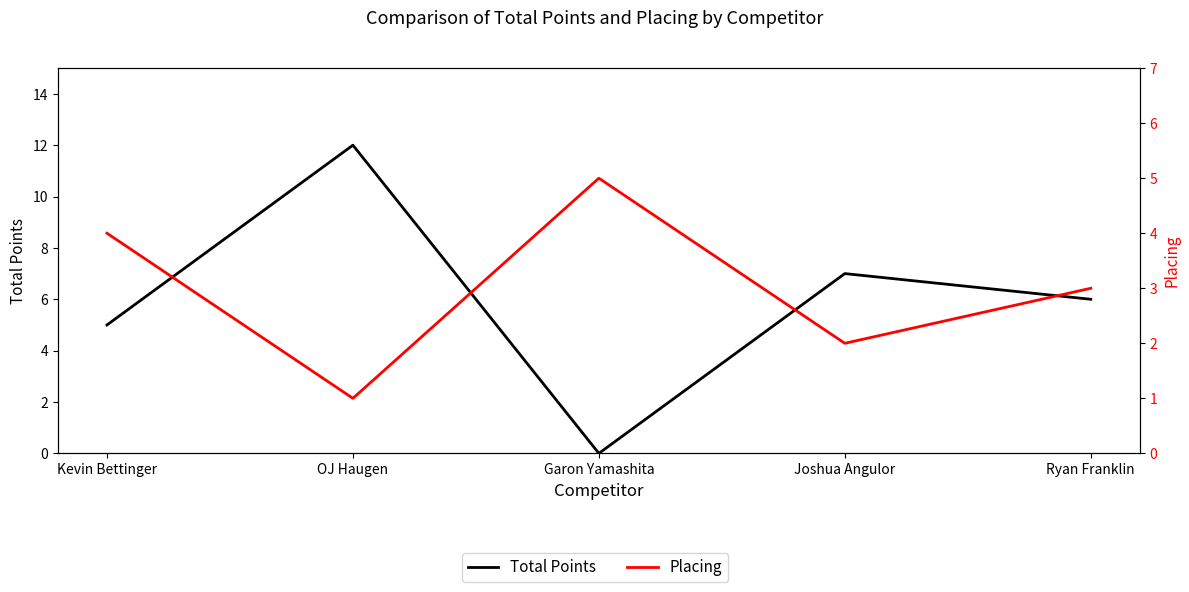

Reading left to right, list all the values displayed in this chart.

Total Points: Kevin Bettinger=5	OJ Haugen=12	Garon Yamashita=0	Joshua Angulor=7	Ryan Franklin=6
Placing: Kevin Bettinger=4	OJ Haugen=1	Garon Yamashita=5	Joshua Angulor=2	Ryan Franklin=3